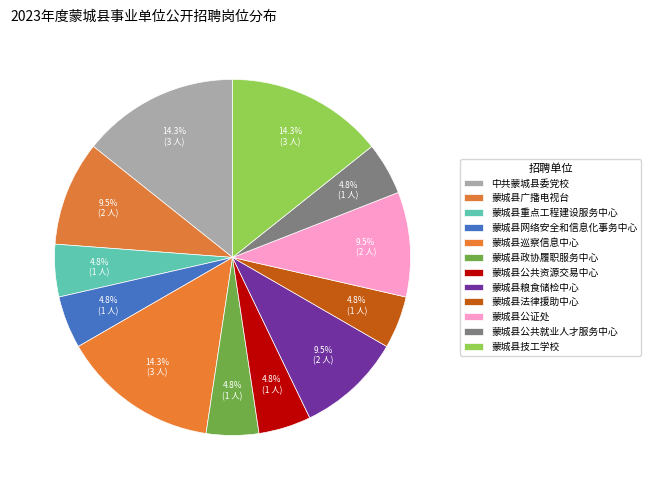

Count the number of slices in the pie.

12